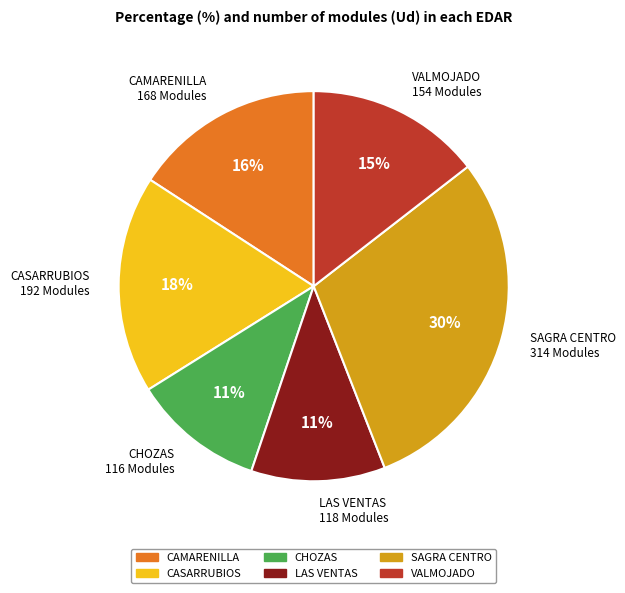

To the nearest percent, what is the difference between the largest and smallest slice percentages?

19%